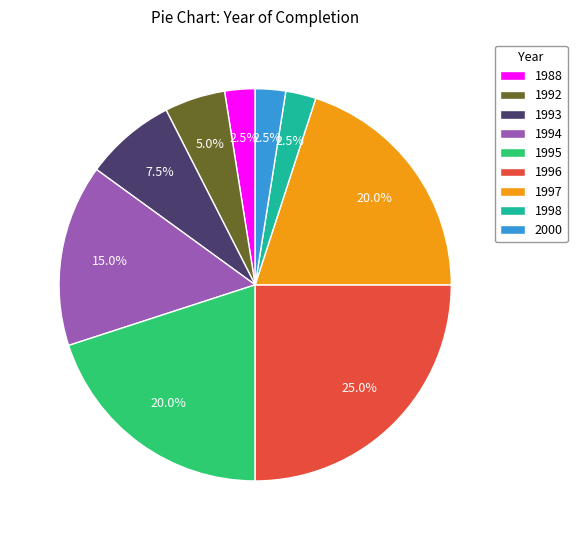

Which category has the biggest portion of the pie?

1996